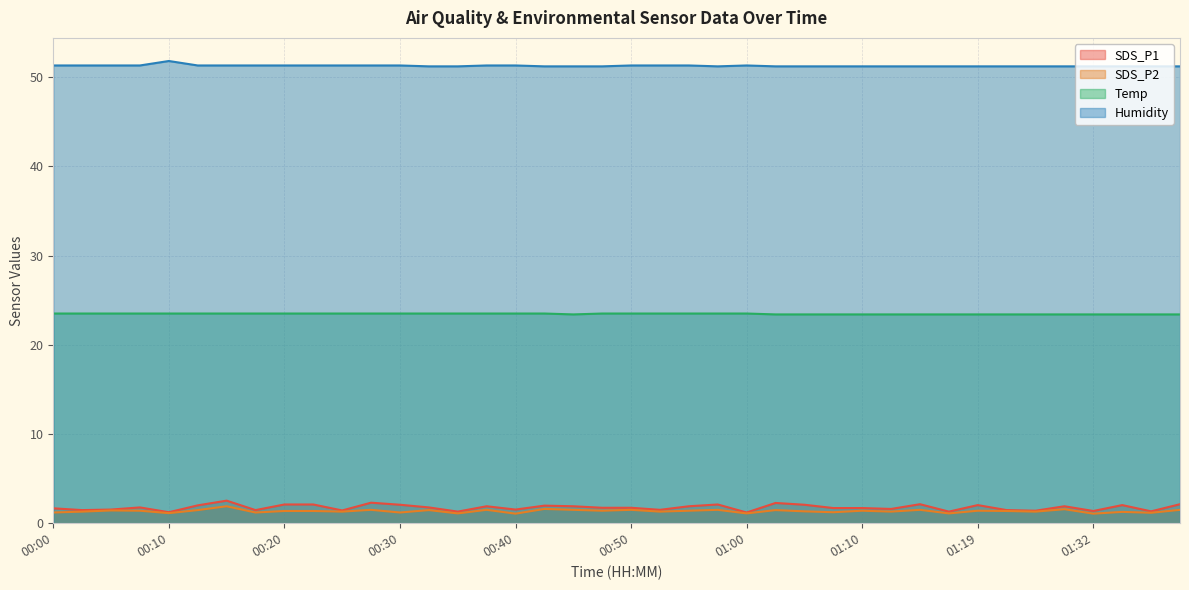

What is the minimum value shown in the chart?

1.1